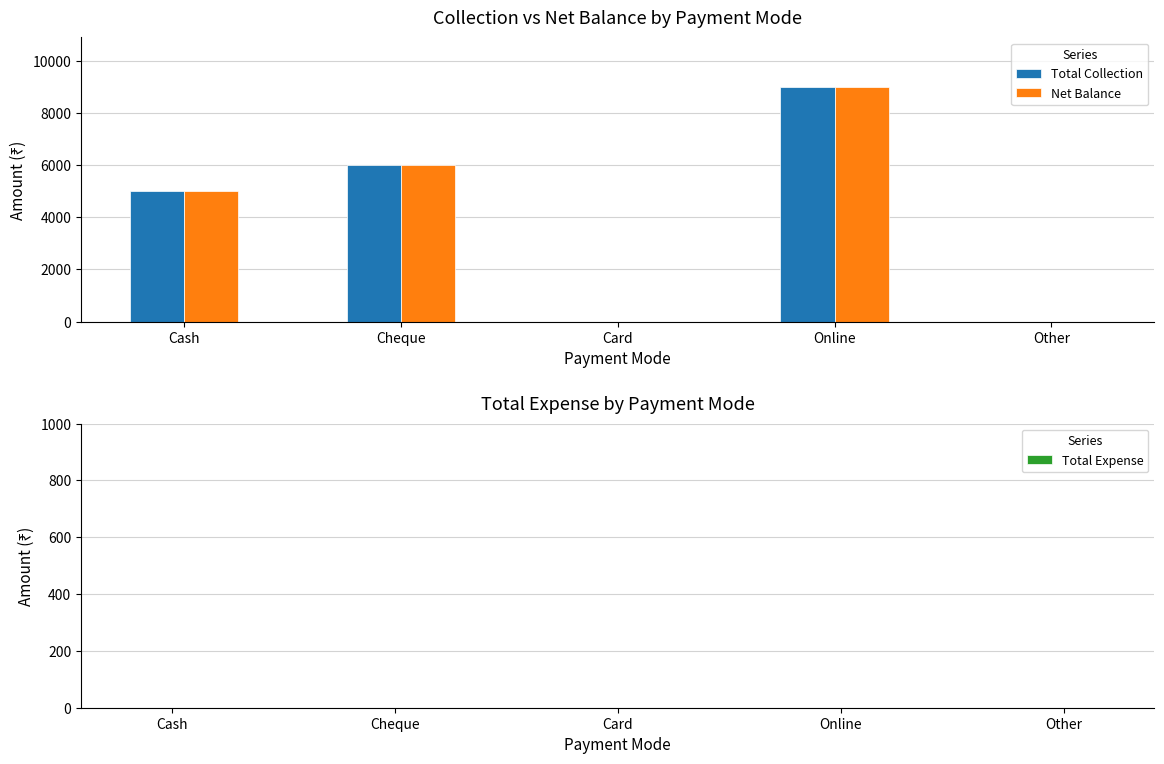

True or false: Net Balance has a value of 5000 at Cash.

True